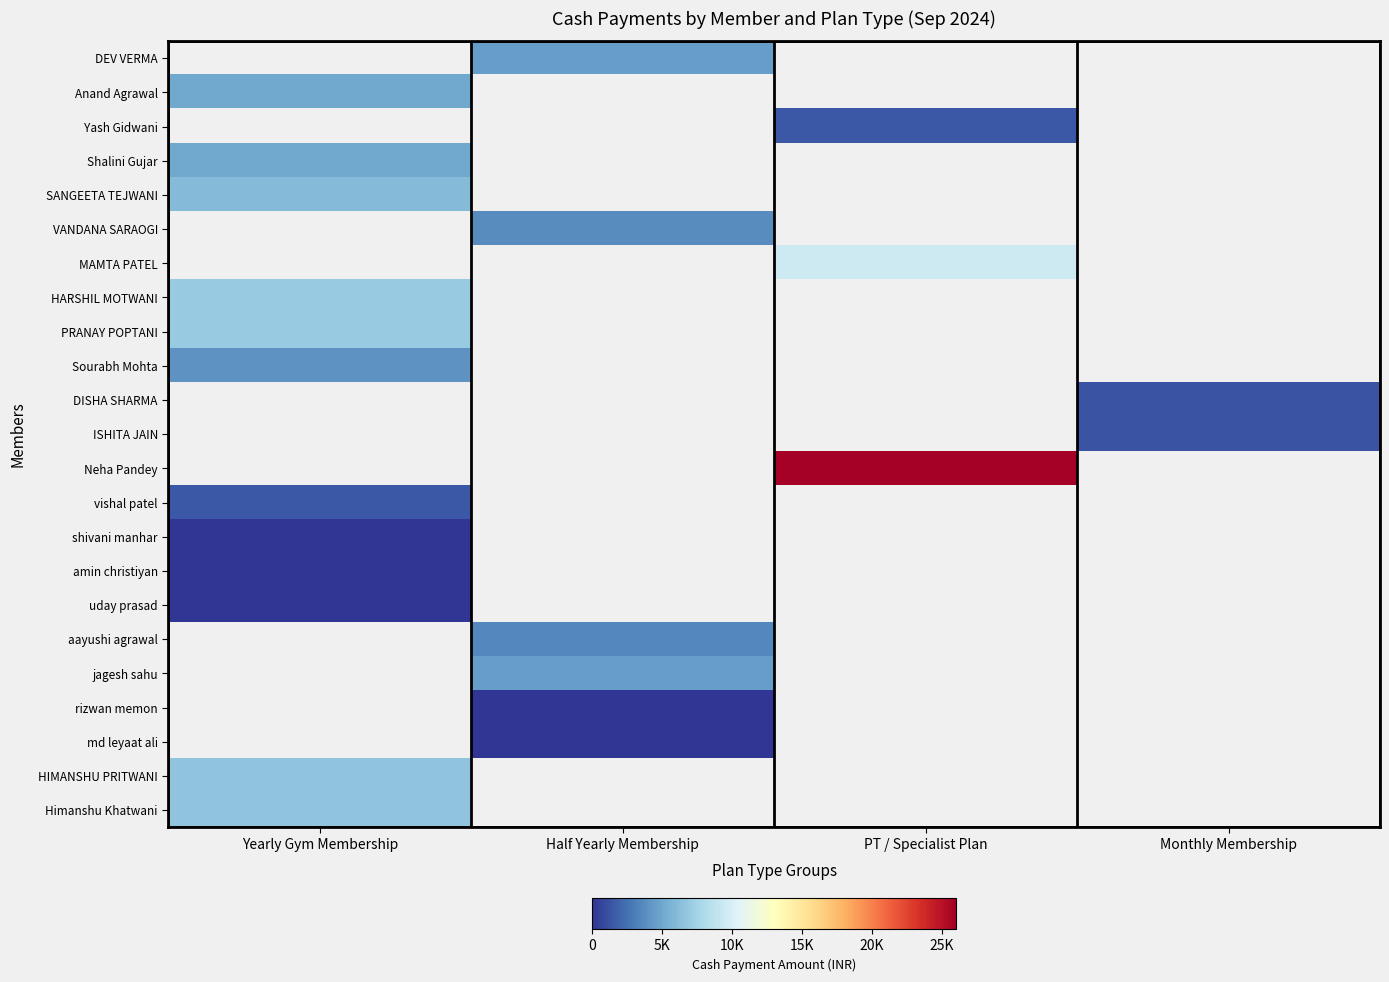

What is the maximum value shown in the chart?

26000.0